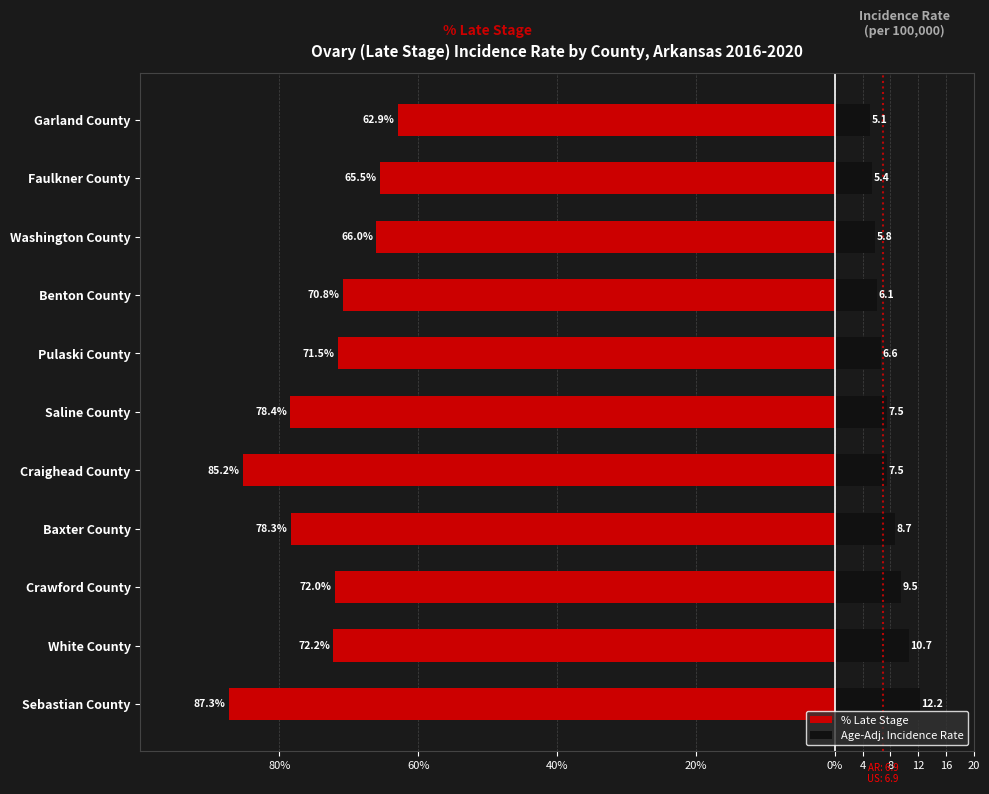

How many values in the Age-Adj. Incidence Rate series exceed 7?

6